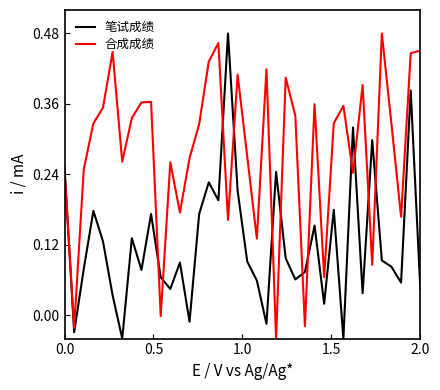

Which series has the largest total across all categories?

合成成绩